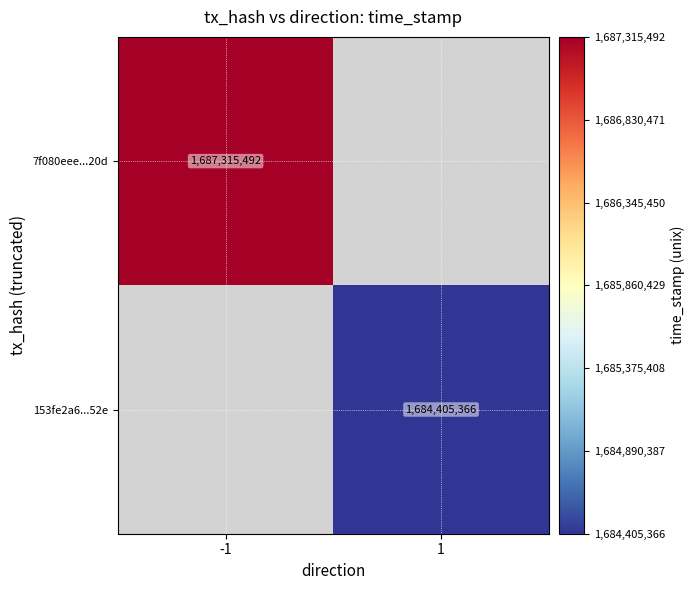

True or false: 153fe2a6...52e has a value of 1684405366 at 1.

True